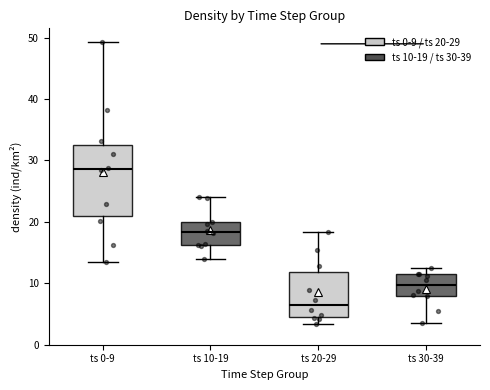

Where is the lower edge of the box for ts 10-19 on the y-axis? The values are not printed on the chart, so give them approximately, as read against the axis.

16